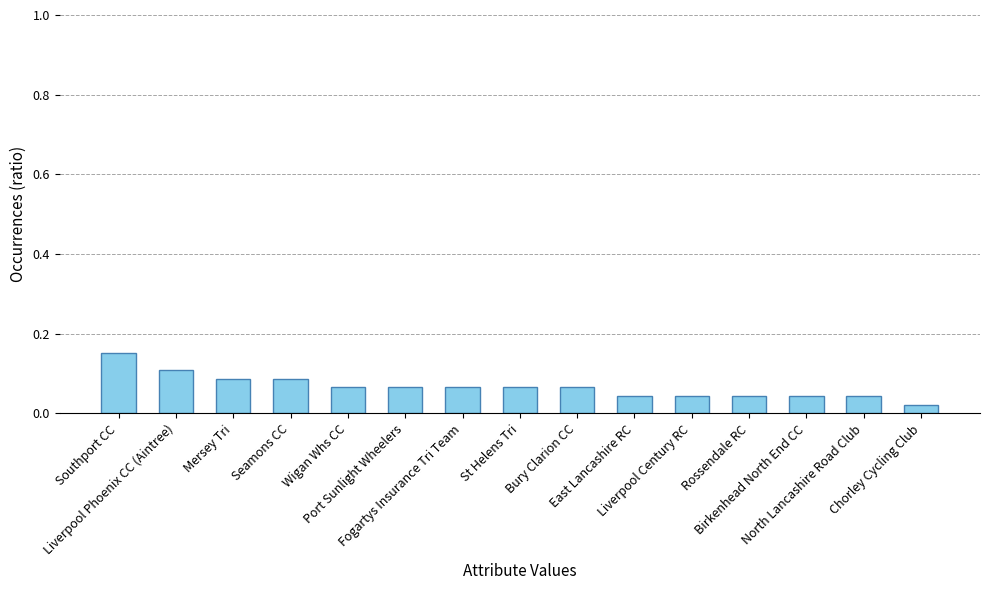

Count the values in the range 0 to 1.

15